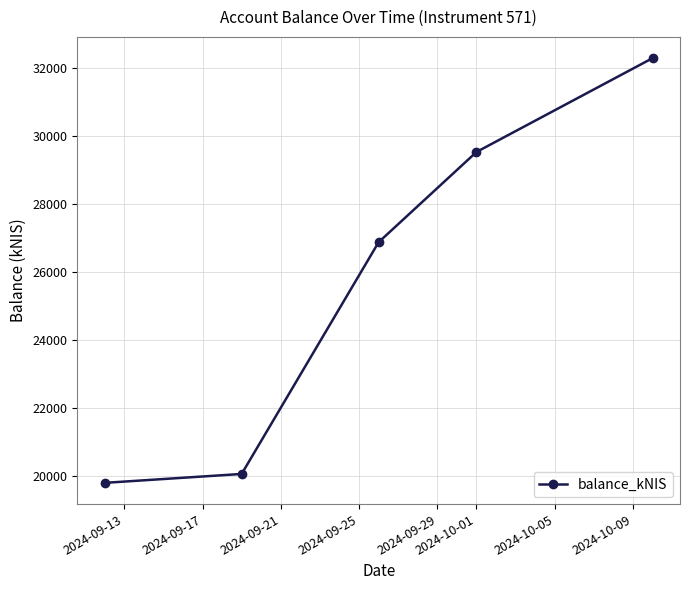

What is the average value?

25706.7